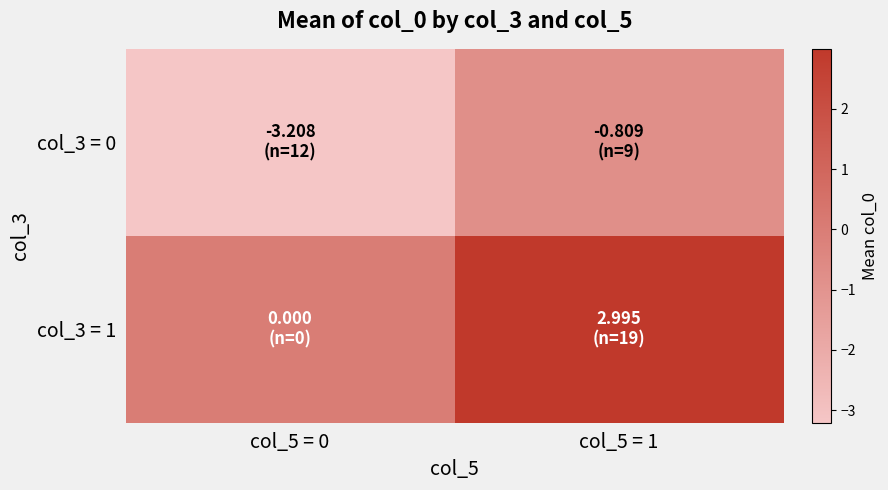

Which series changed the most between col_5 = 0 and col_5 = 1?

col_3 = 1